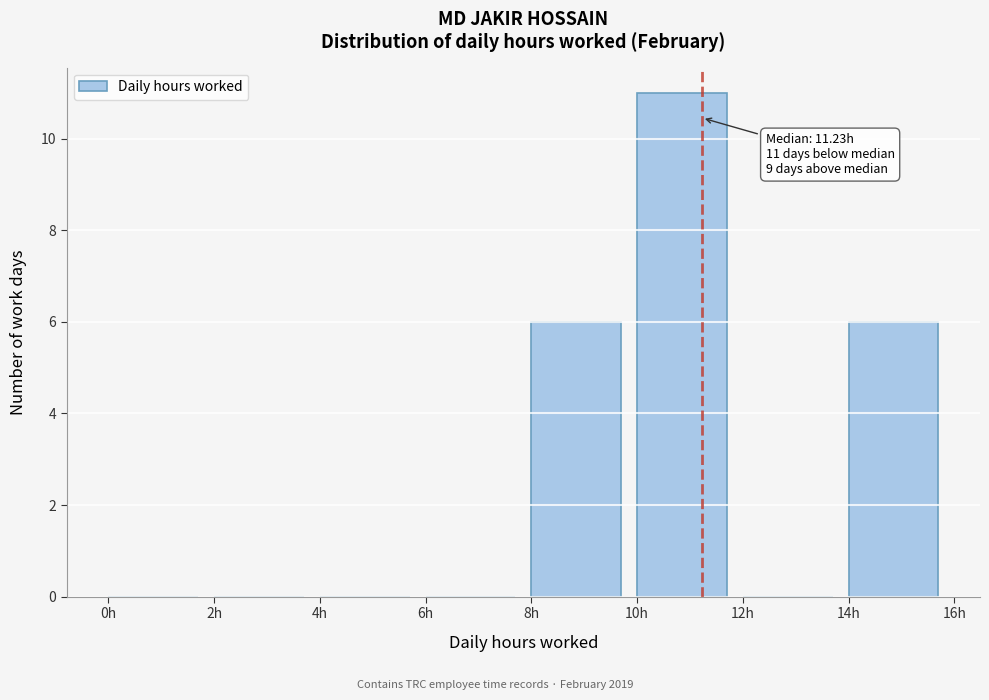

Which range on the x-axis has the tallest bar?

10 to 12